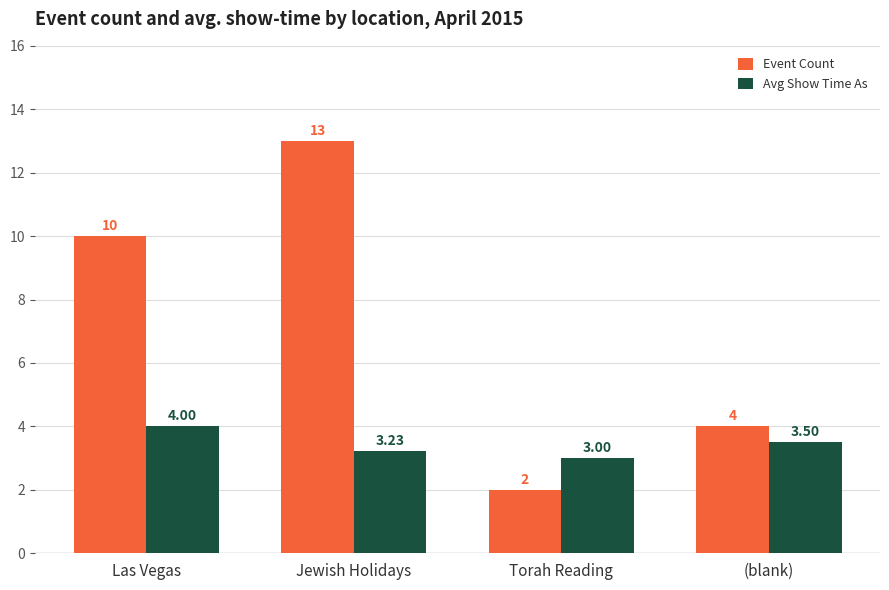

How many values in the Avg Show Time As series exceed 3?

3